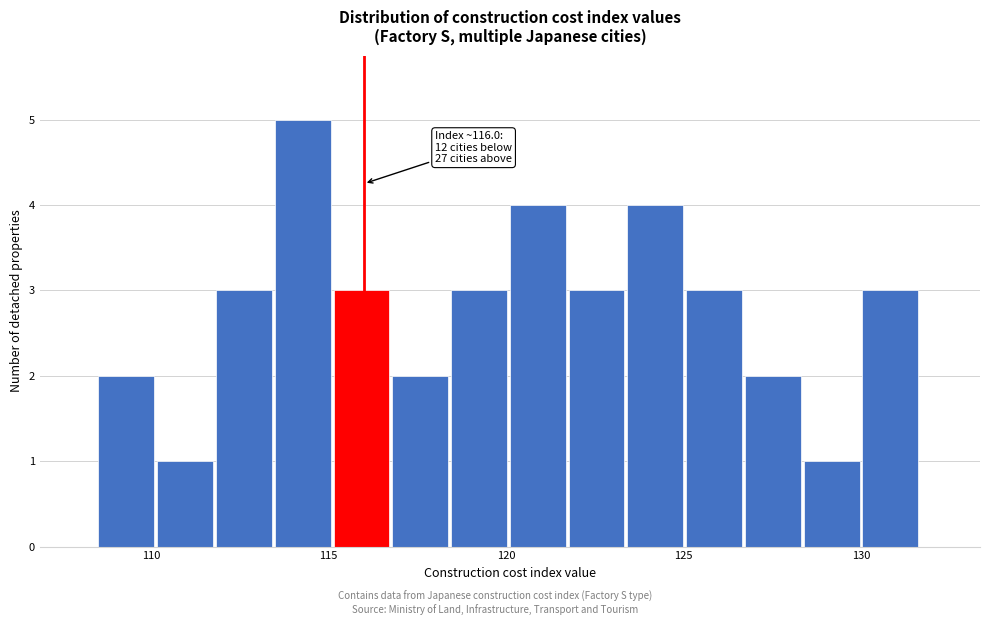

Around what value on the x-axis is the tallest bar? Give the approximate position of its centre, as read against the axis.

114.5